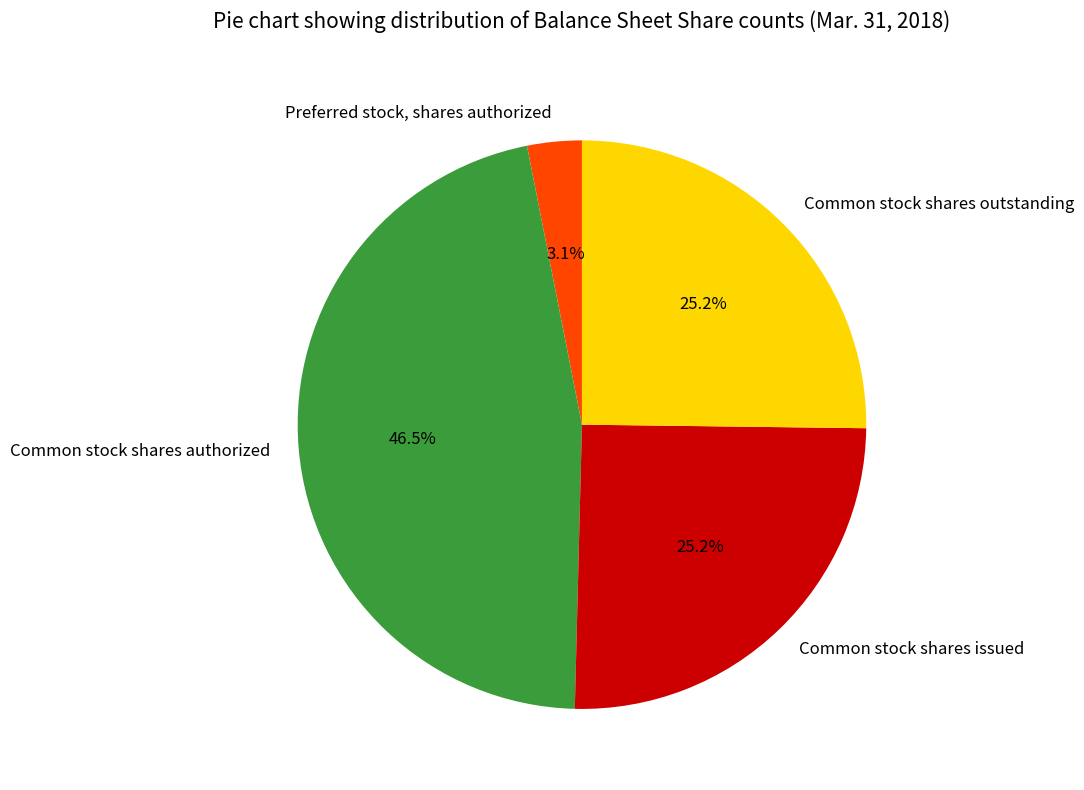

How many segments does this pie chart have?

4